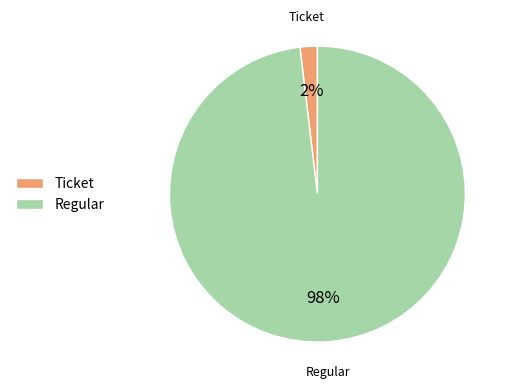

Does Ticket represent more than half of the total?

No